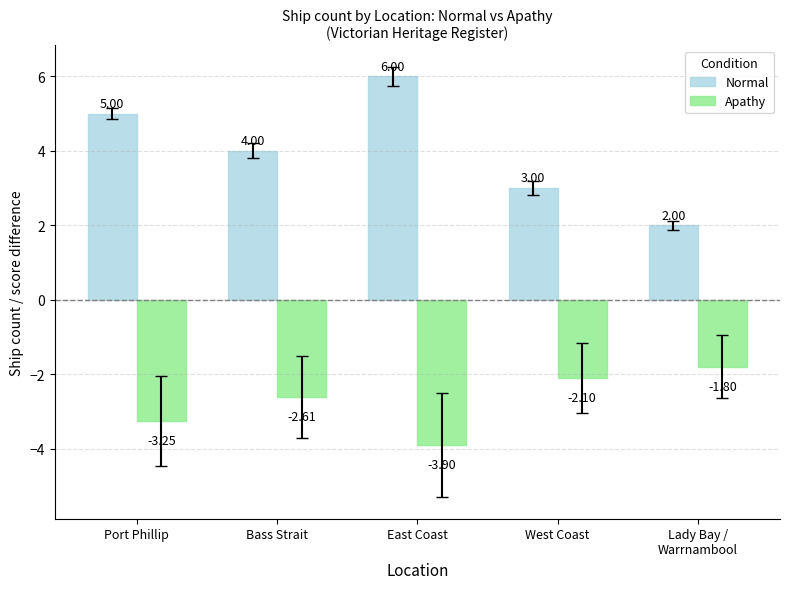

At which label does Apathy first exceed -2?

Lady Bay /
Warrnambool